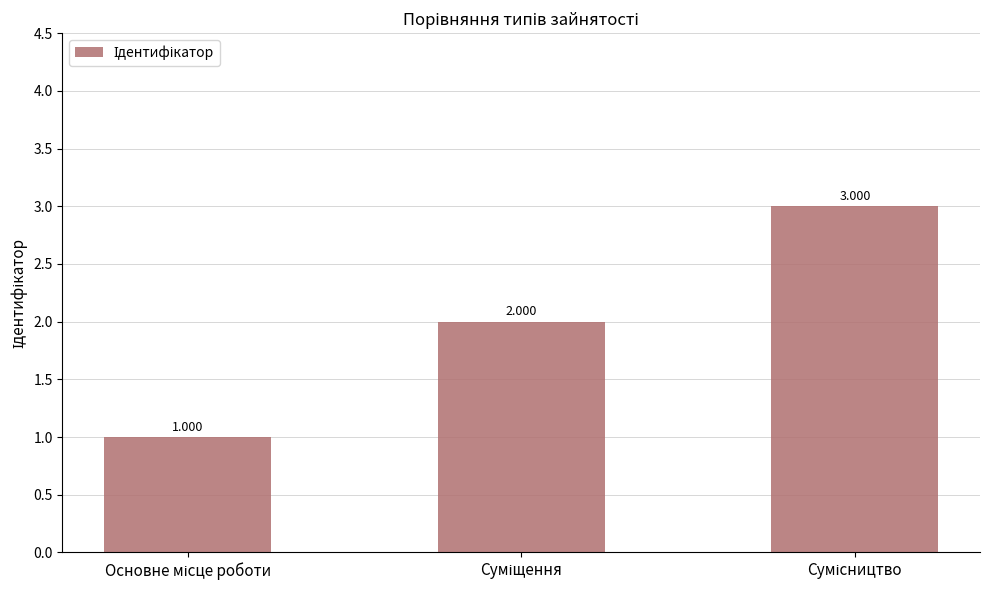

At which label is the value closest to 2?

Суміщення